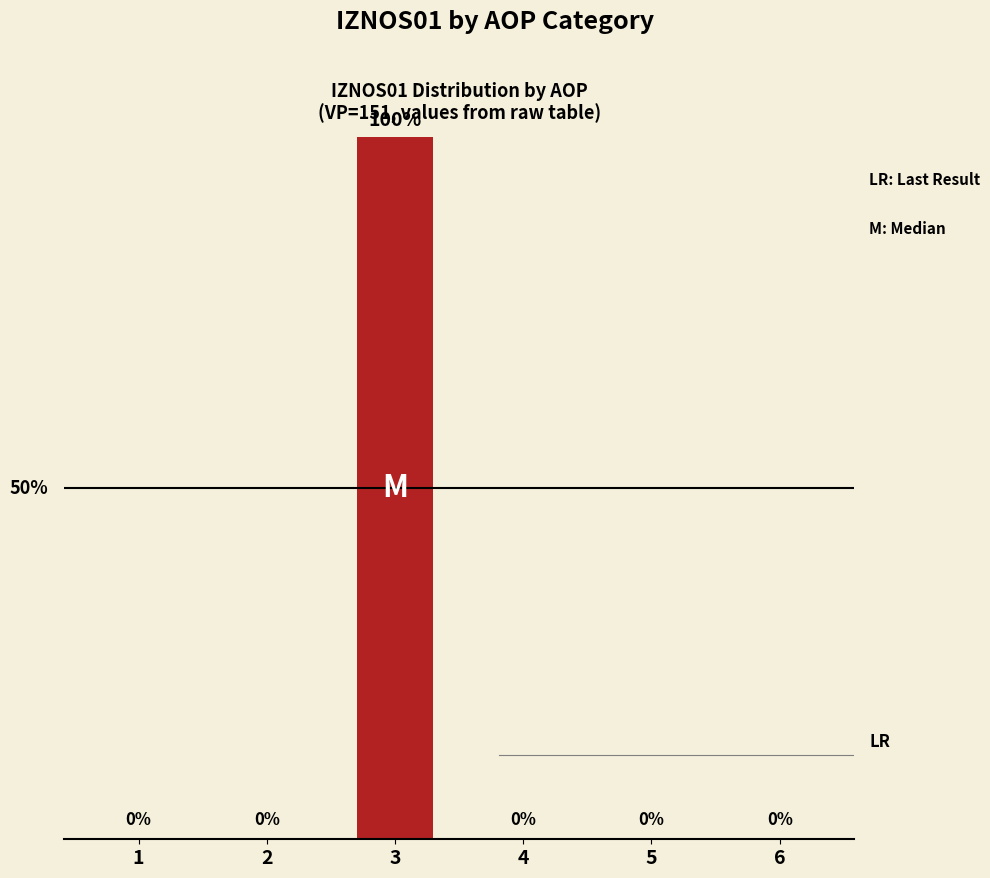

True or false: the data shows -58 at 4.

False